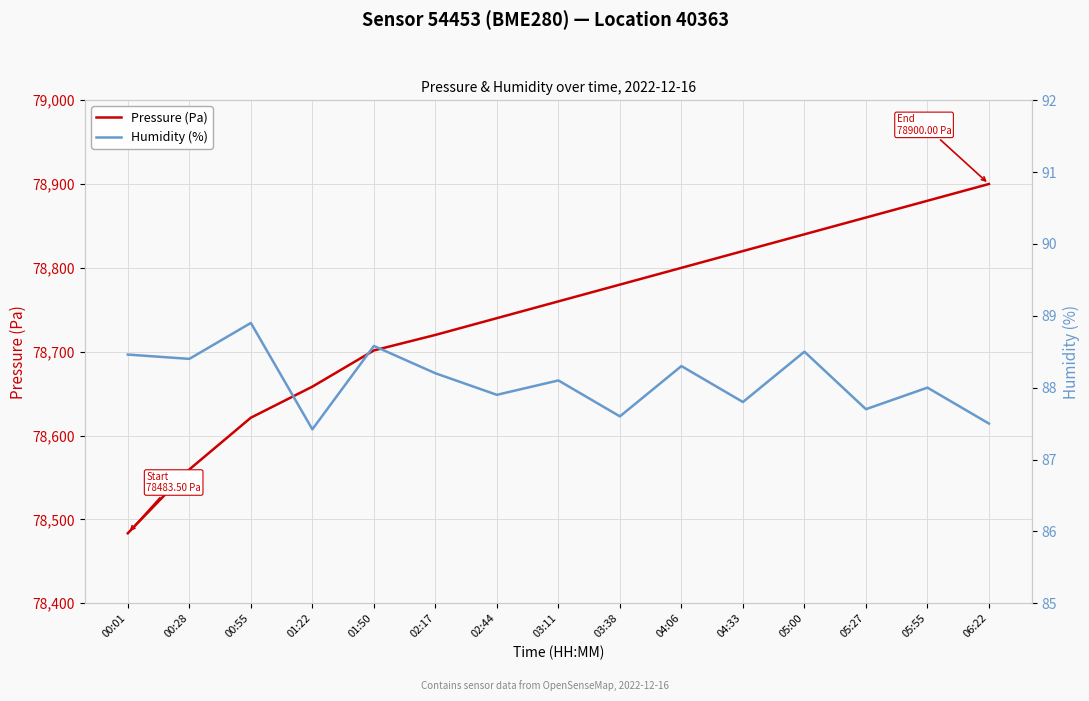

True or false: Pressure (Pa) has a value of 114049.1 at 05:27.

False